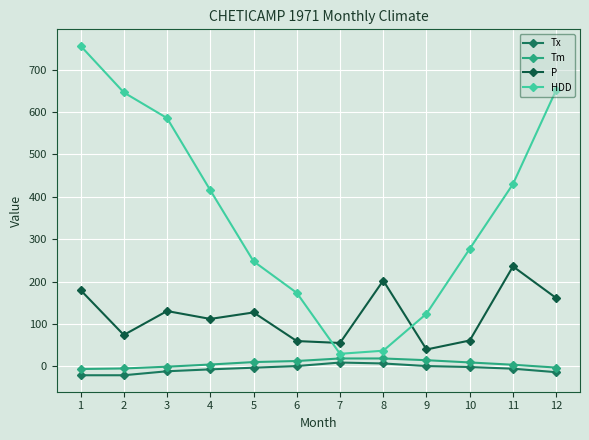

At how many categories does at least one series exceed 618?

3